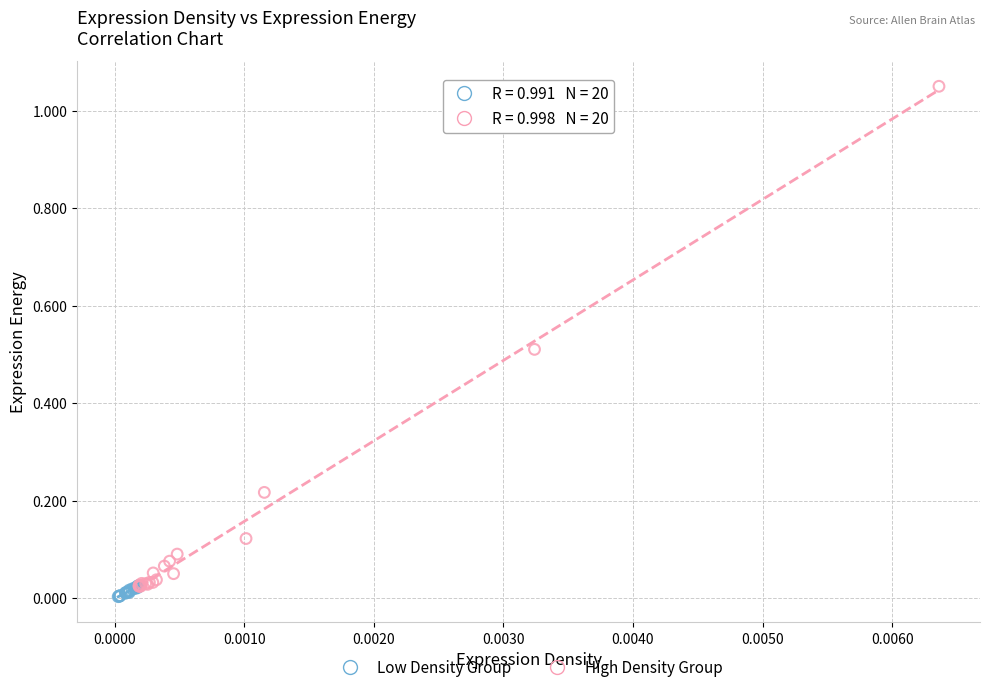

Which series contains the lowest Y value?

Low Density Group